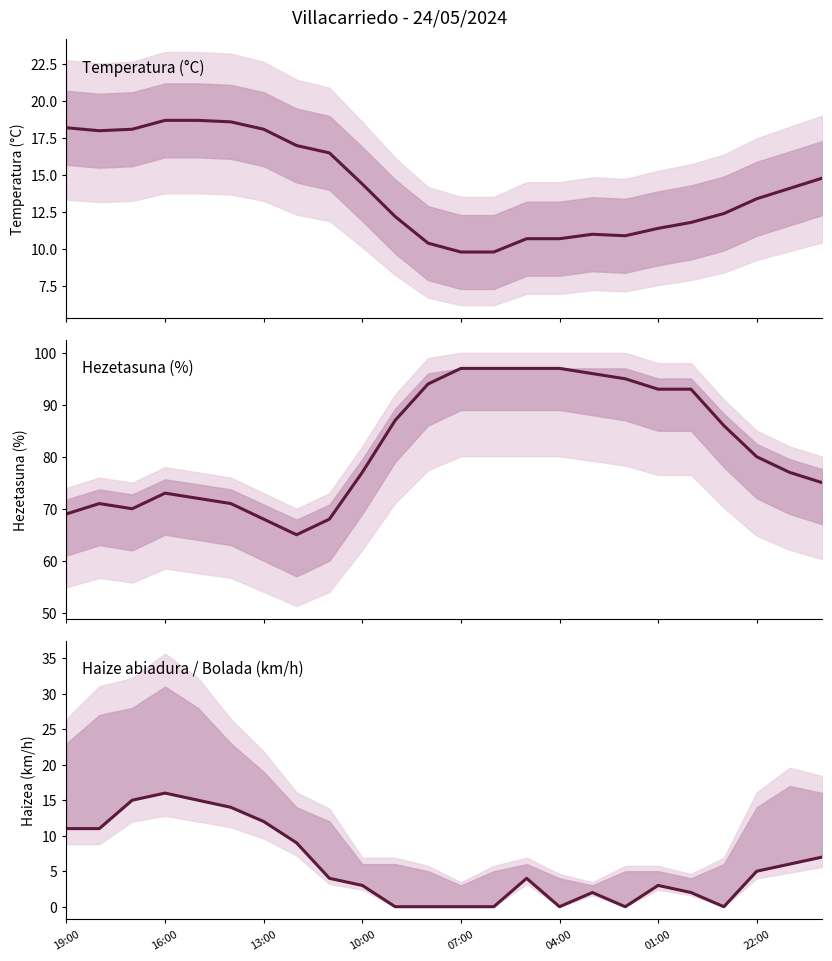

How many categories are shown in the chart?

24